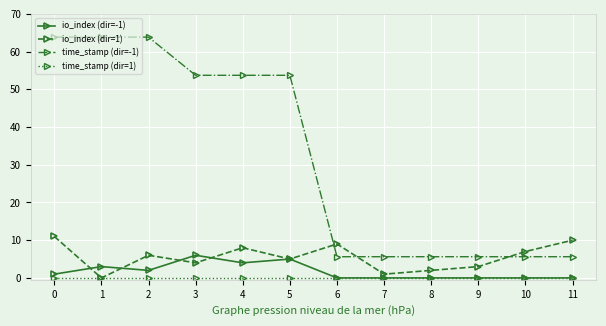

What is the spread (max minus min) of values at 6?

9.0